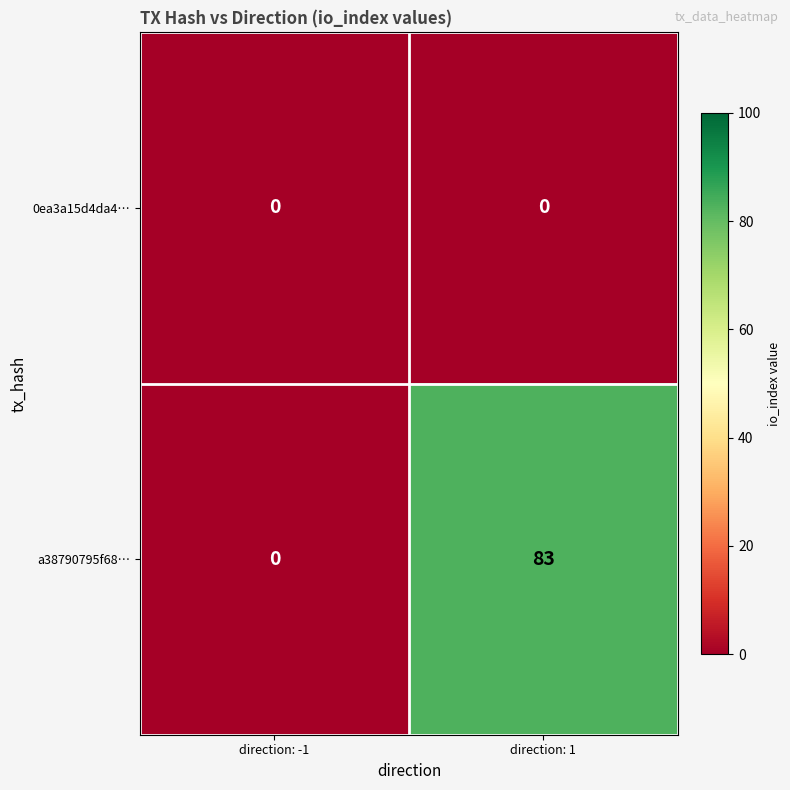

Between direction: -1 and direction: 1, which series saw the biggest shift?

a38790795f68…